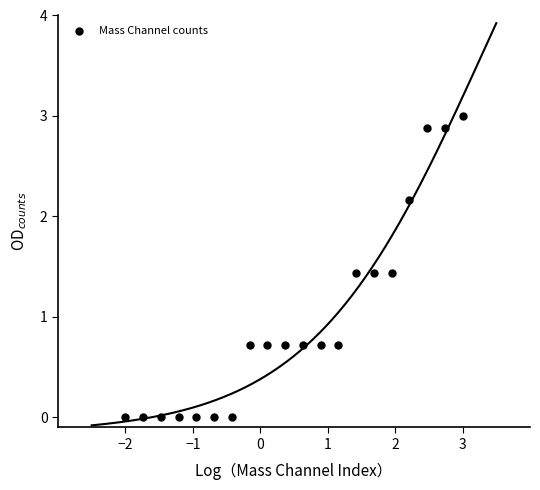

What is the range of X values (max minus min)?

5.0